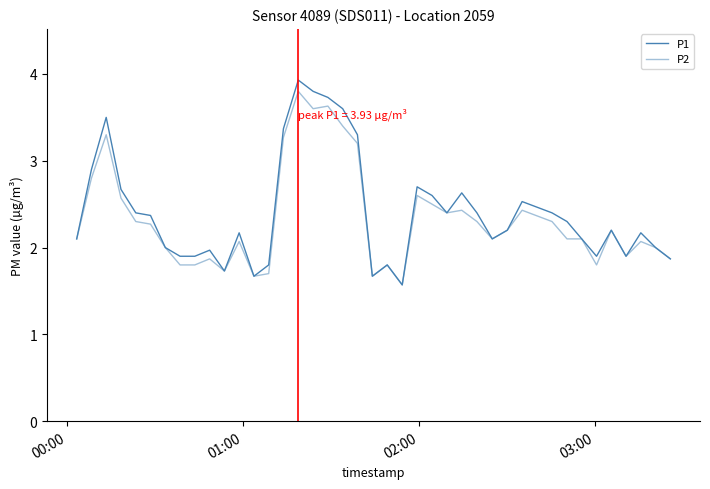

Does the chart have visible grid lines?

No